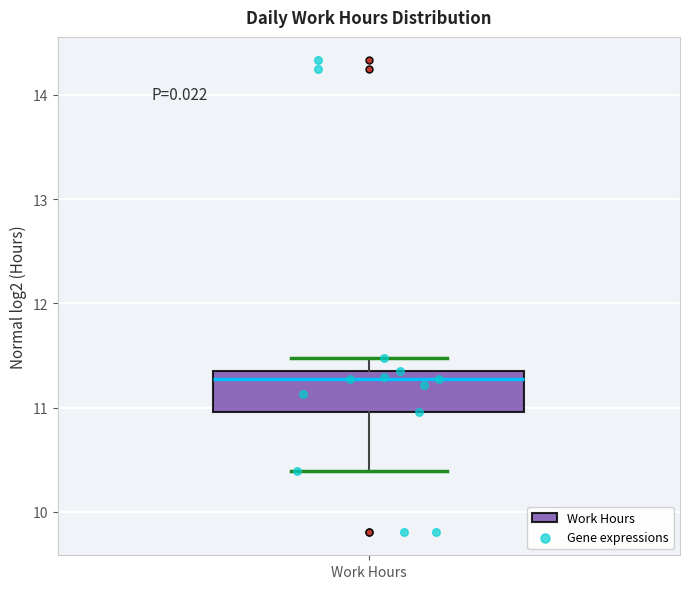

Read this box plot against the y-axis: the position of the median line, the range covered by the box, and the ends of both whiskers. The values are not printed on the chart, so give them approximately, as read against the axis.

median 11.3, box 11.0 to 11.4, whiskers 10.4 to 11.5